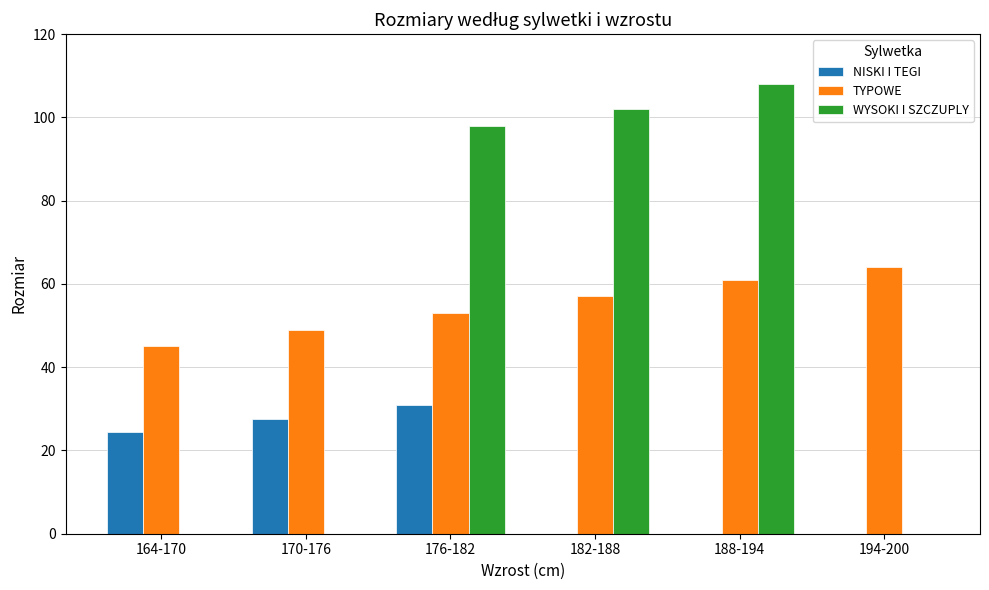

Where is NISKI I TEGI nearest to the value 15?

164-170